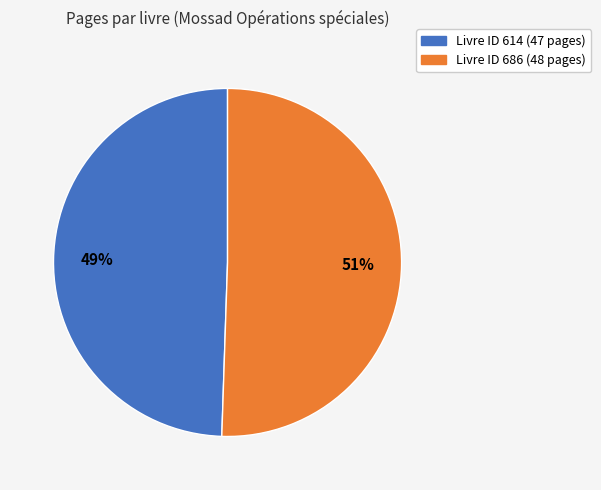

To the nearest percent, what is the average slice percentage?

50%